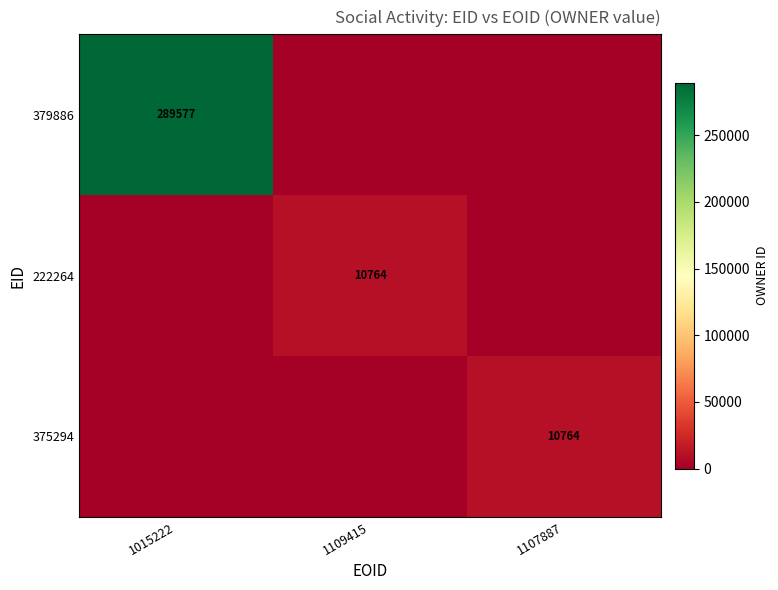

How many distinct data groups are displayed?

3